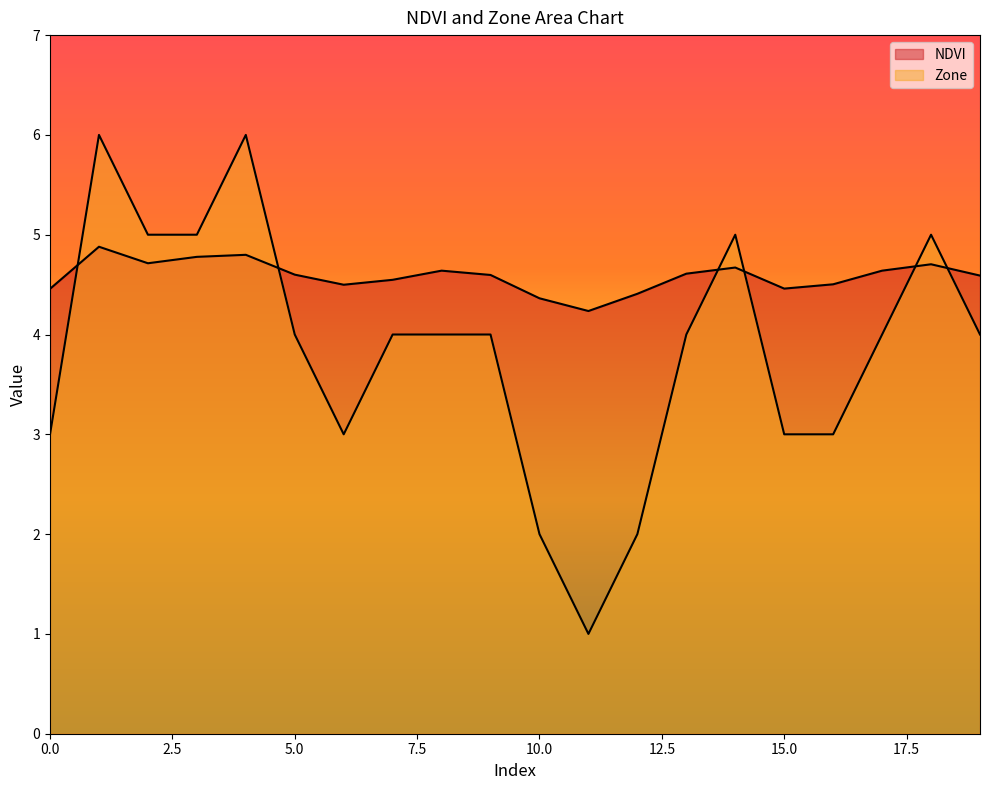

Rank the series at 11 from highest to lowest value.

NDVI, Zone